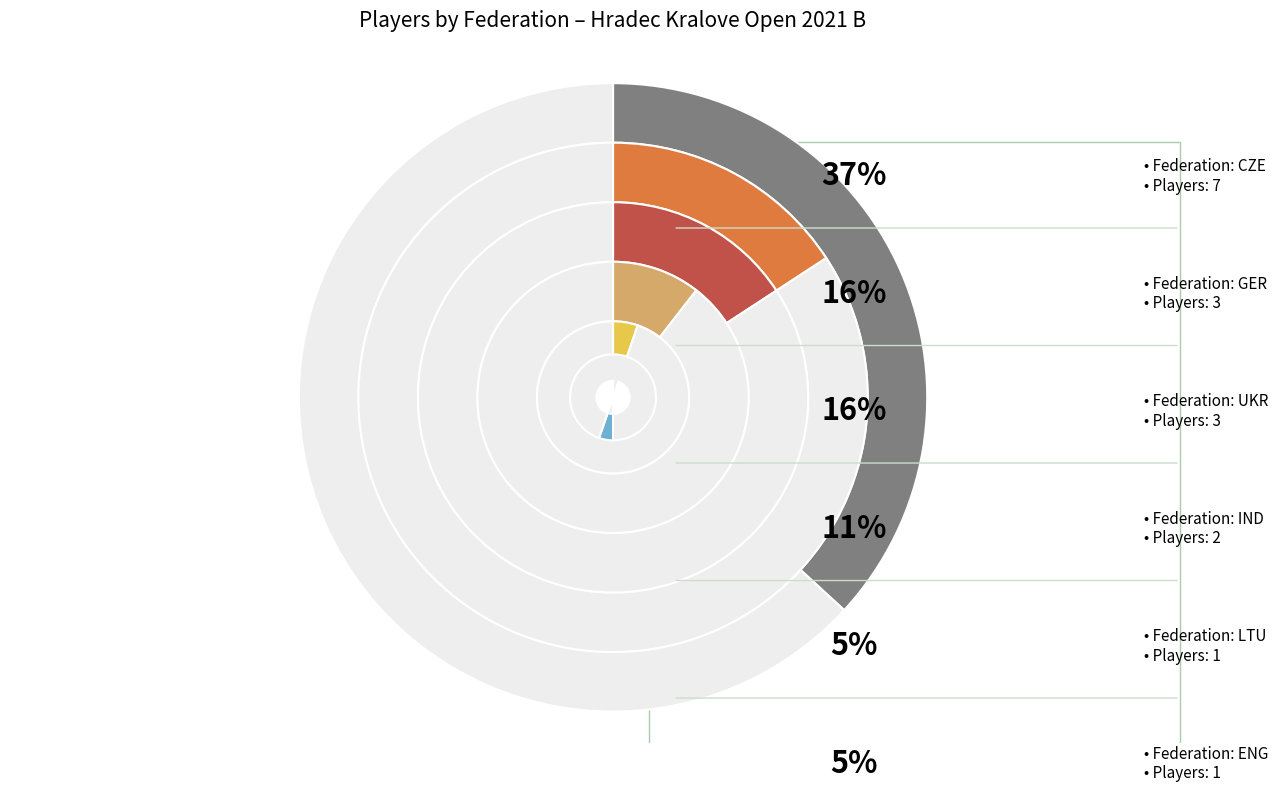

Which category has the biggest portion of the pie?

CZE